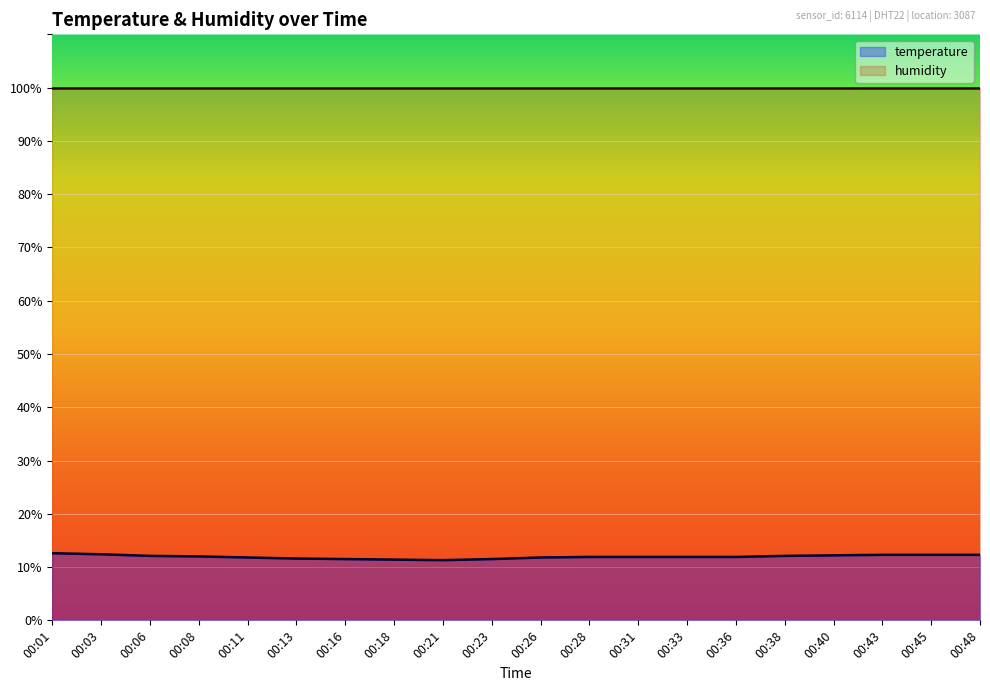

How many lines are shown in the chart?

2